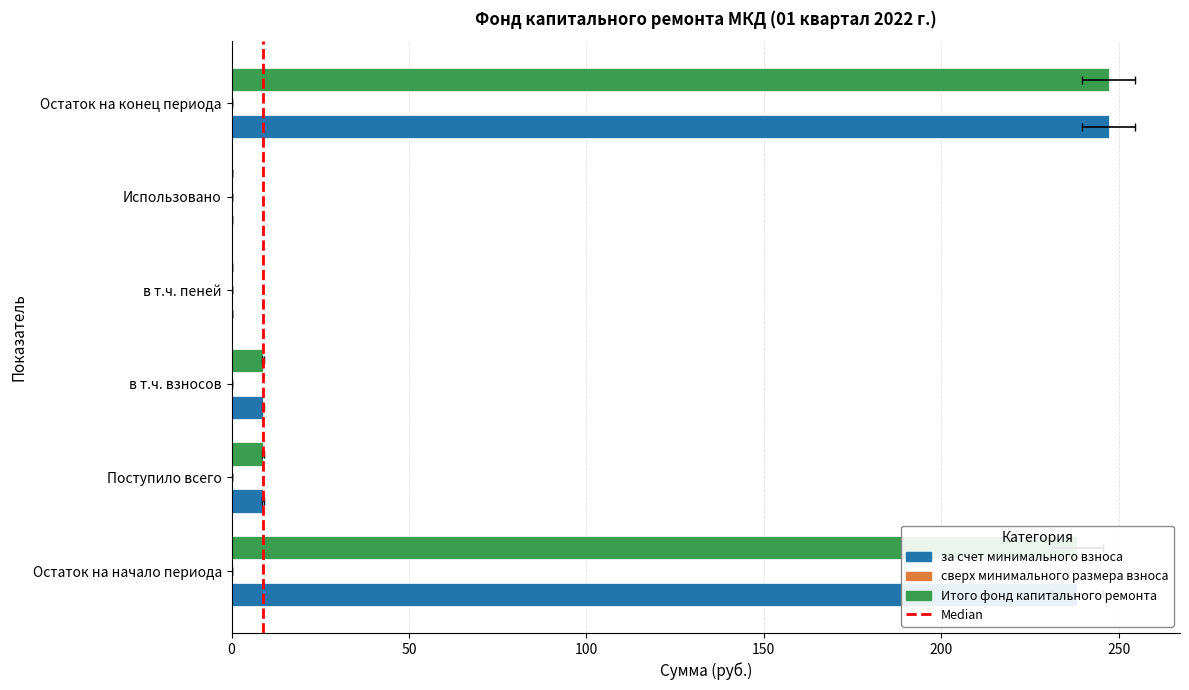

Reading left to right, what are all the values shown in this chart?

за счет минимального взноса: Остаток на начало периода=238.3	Поступило всего=8.8	в т.ч. взносов=8.8	в т.ч. пеней=0.0	Использовано=0.0	Остаток на конец периода=247.2
Итого фонд капитального ремонта: Остаток на начало периода=238.3	Поступило всего=8.8	в т.ч. взносов=8.8	в т.ч. пеней=0.0	Использовано=0.0	Остаток на конец периода=247.2